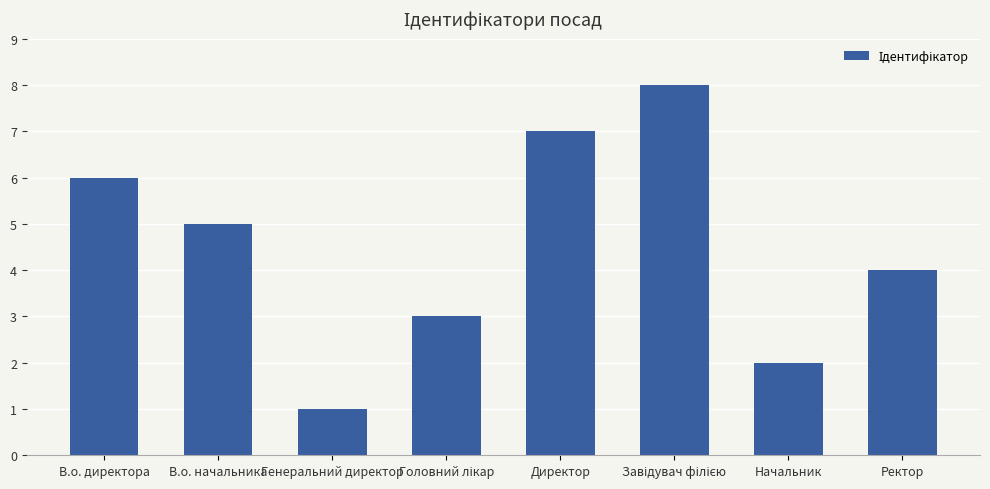

True or false: the data shows 1 at Генеральний директор.

True